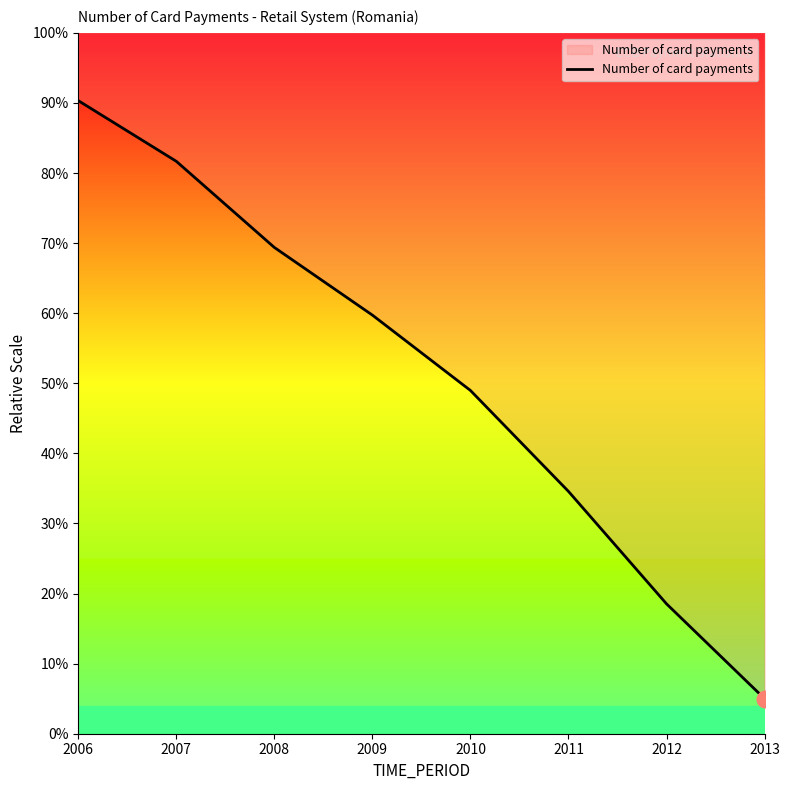

The chart shows a value of 7.9 at 2012. True or false?

False